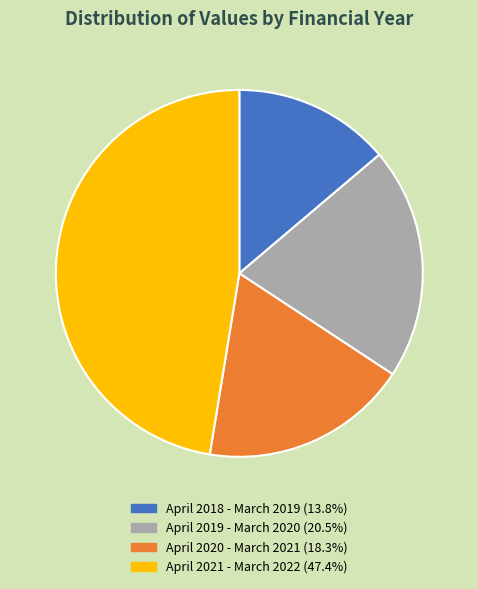

How many segments does this pie chart have?

4